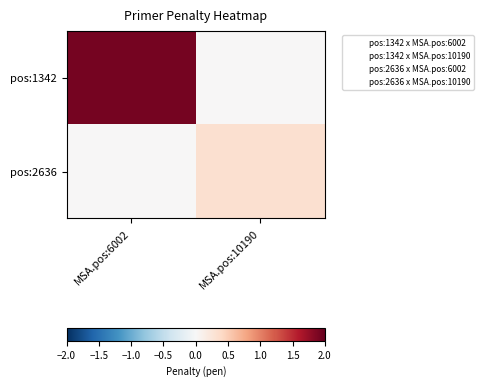

Rank the series by their maximum value, from lowest to highest.

pos:2636, pos:1342